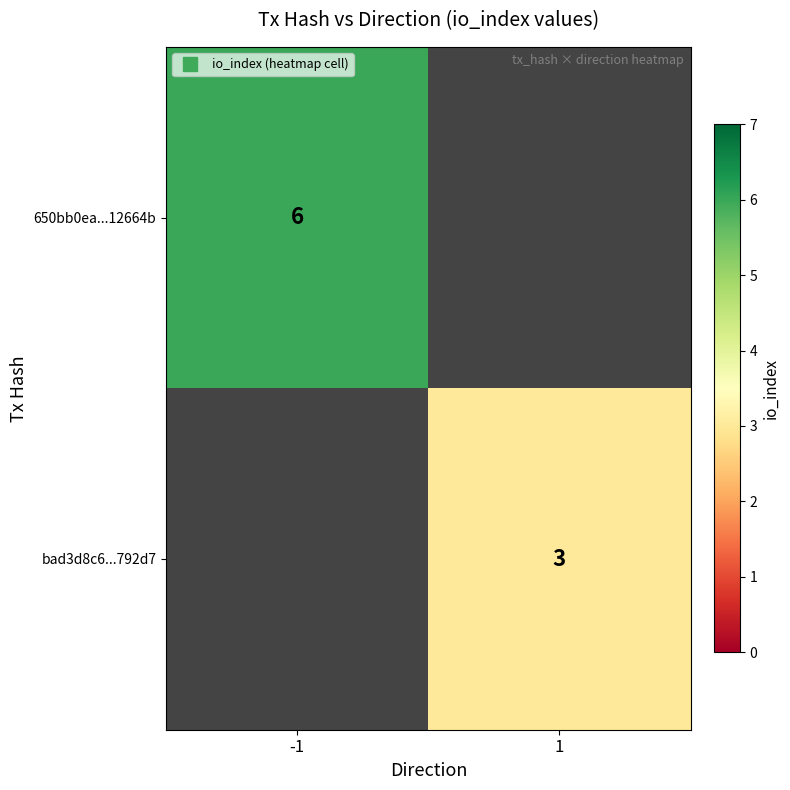

At which label does 650bb0ea...12664b reach its minimum?

-1